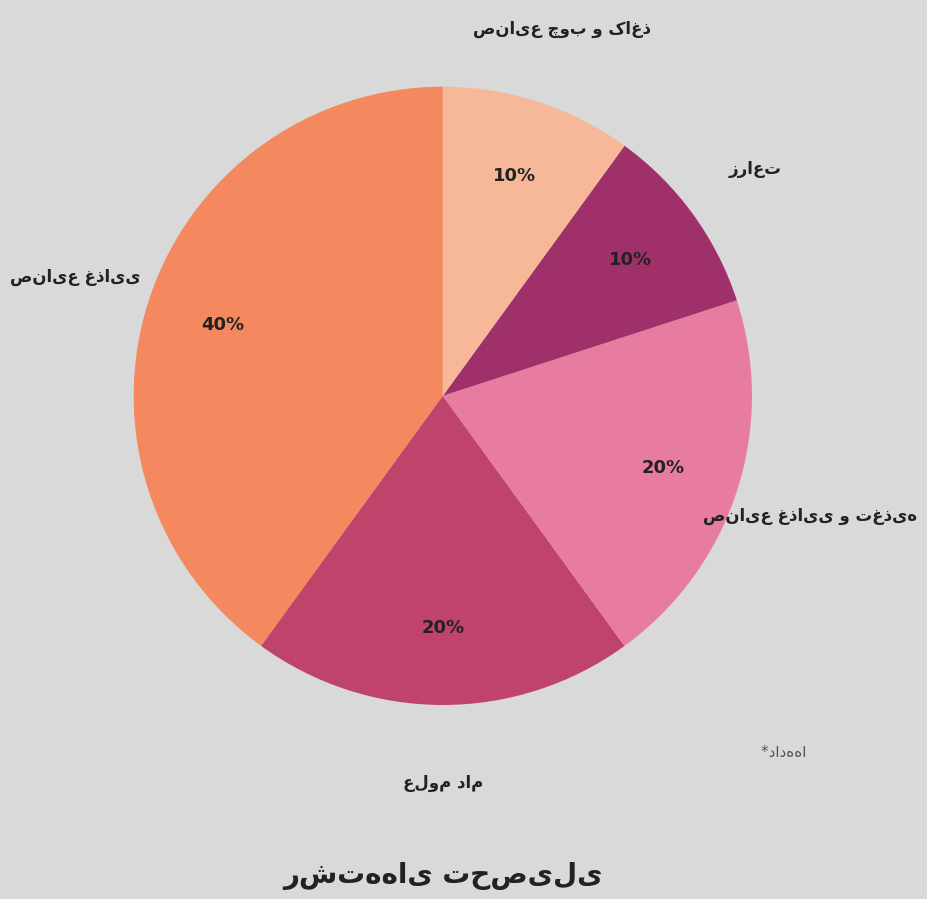

To the nearest percent, what is the difference between the largest and smallest slice percentages?

30%